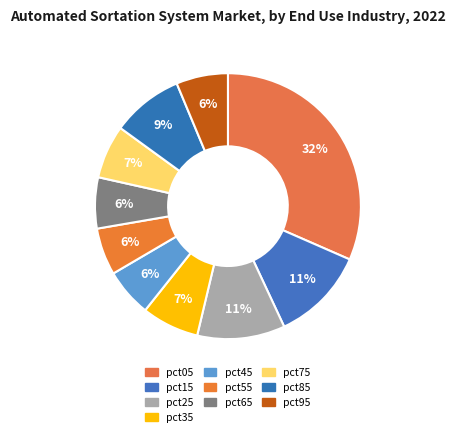

To the nearest percent, what is the combined percentage of pct65 and pct85?

15%